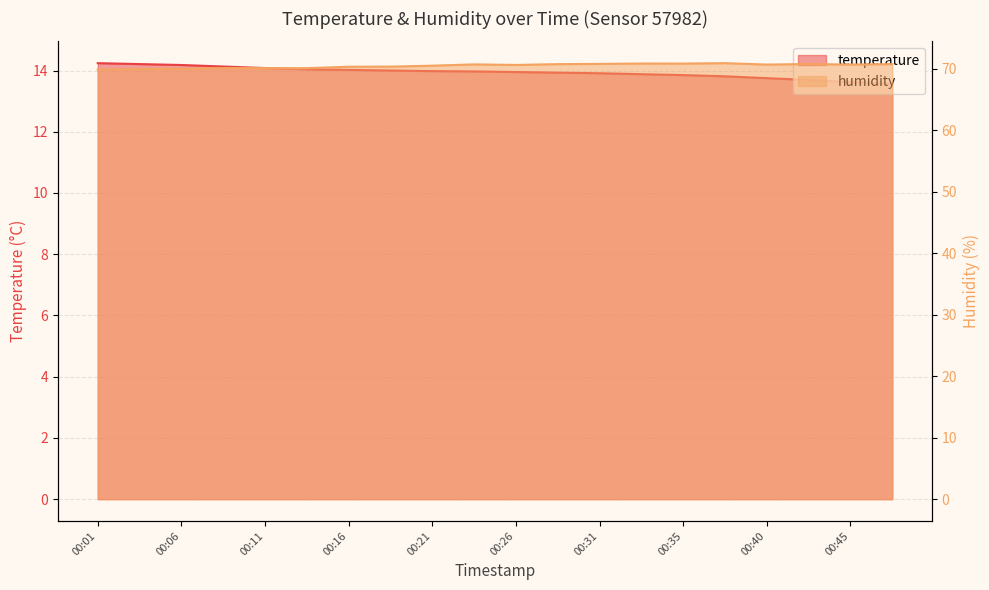

What are all the series names shown in the legend?

temperature, humidity